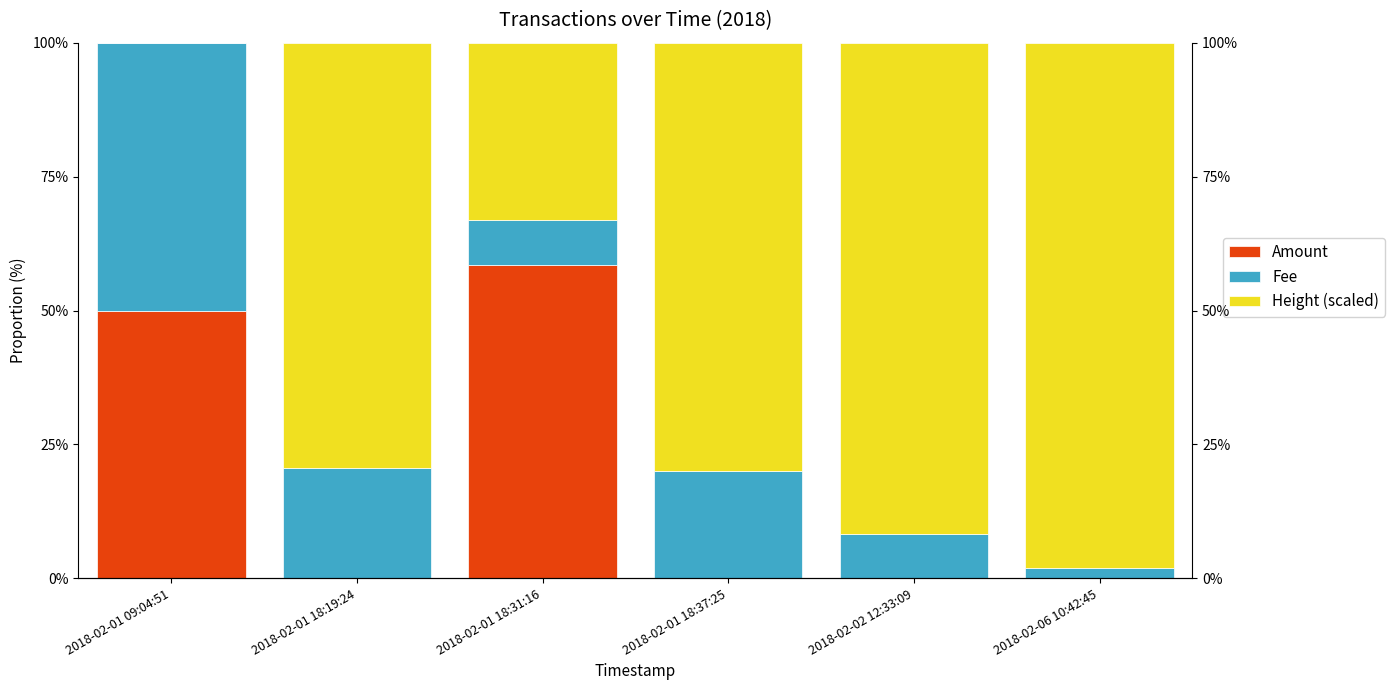

Which series has the largest range (max minus min)?

Height (scaled)